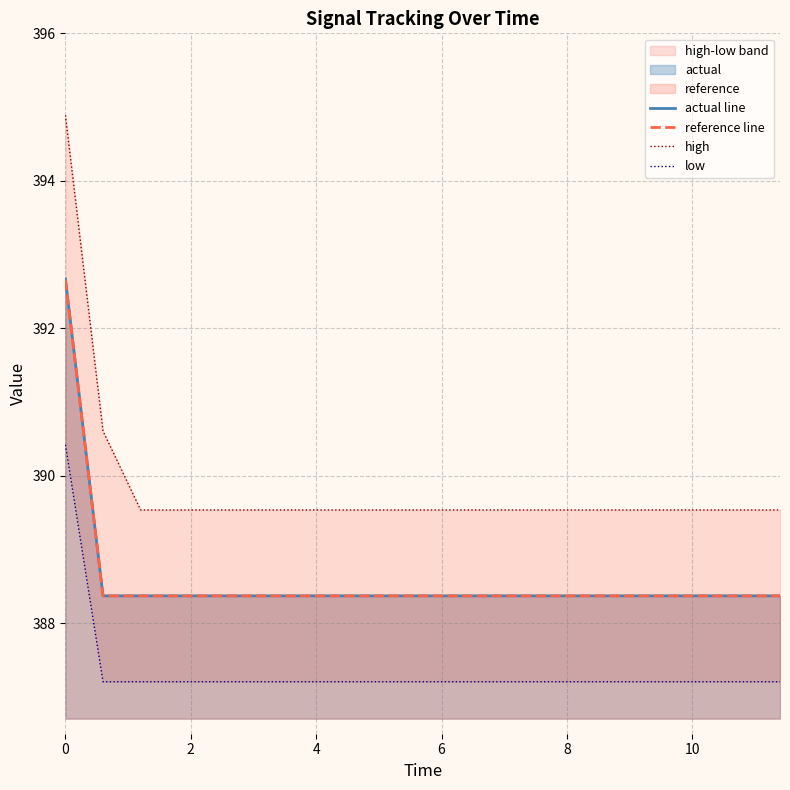

What is the highest value of the reference line series?

392.7